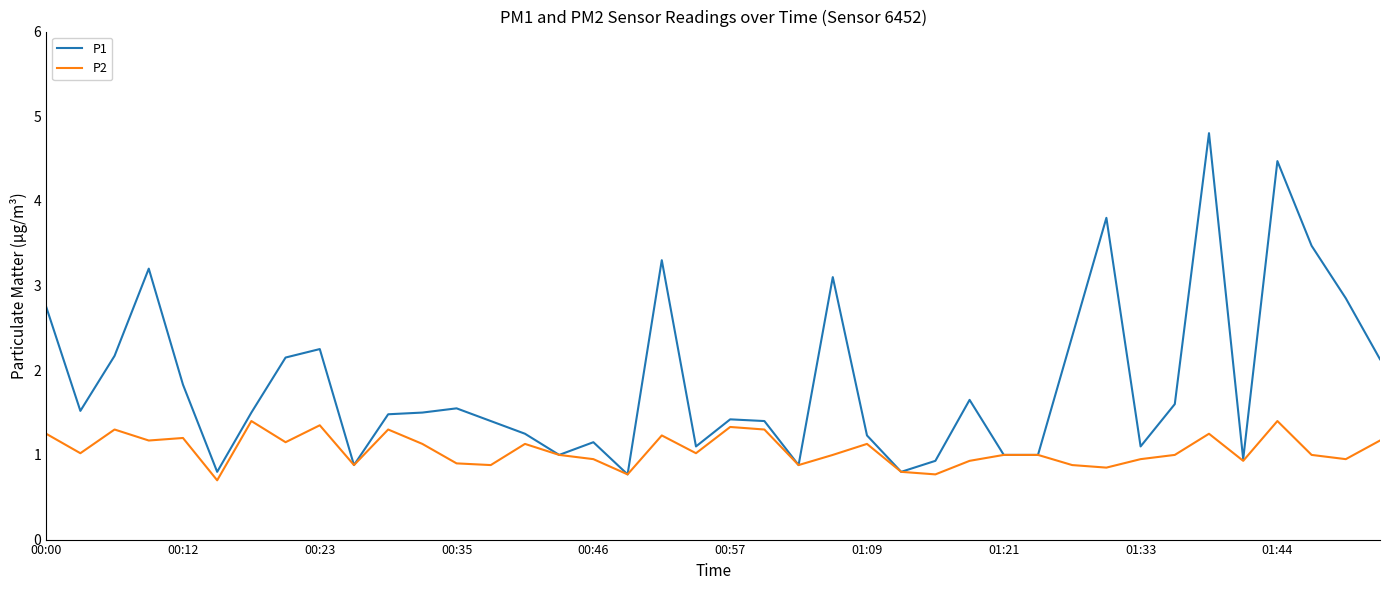

List the series in order of their peak value, lowest first.

P2, P1